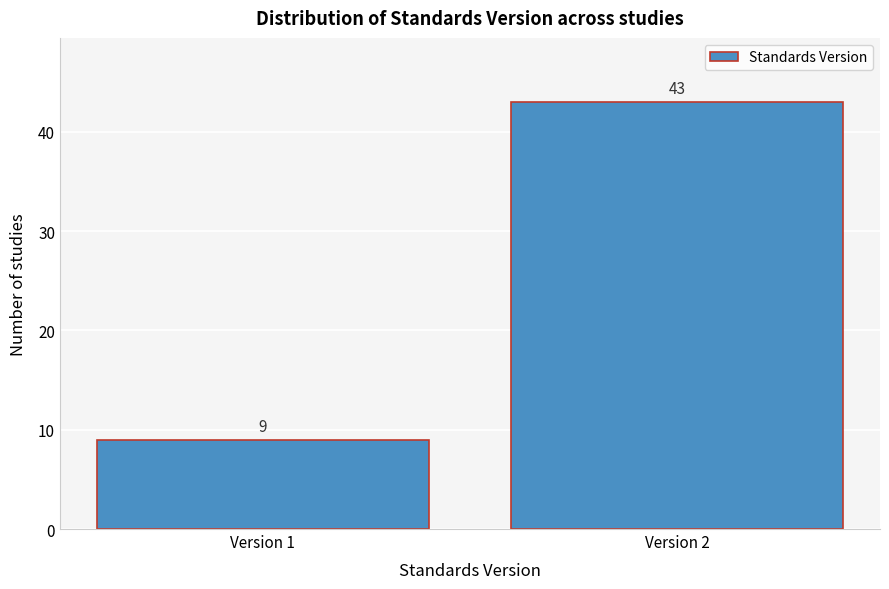

Reading left to right, extract all data points from this chart.

Version 1=9	Version 2=43